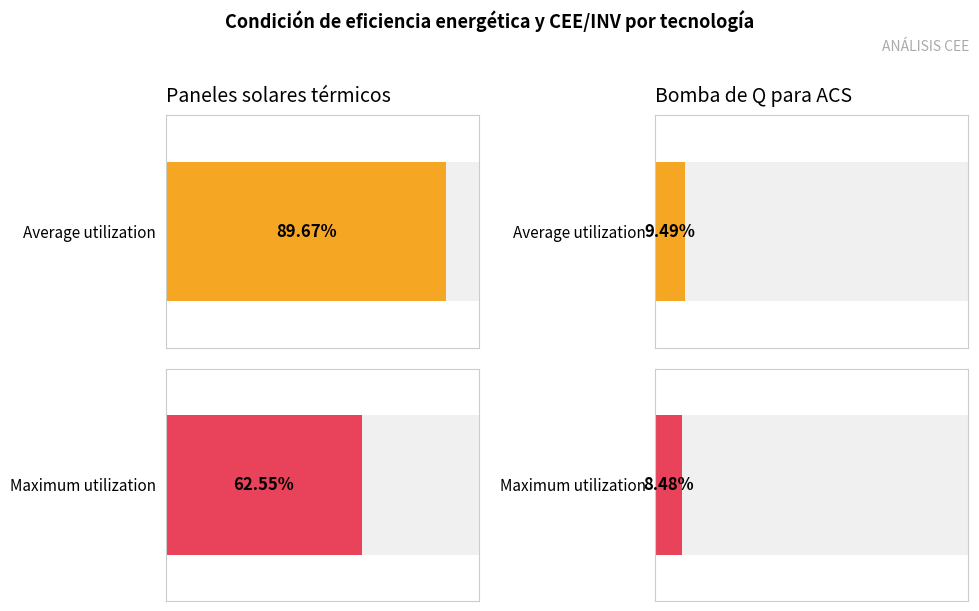

How many bars are there in each group?

2